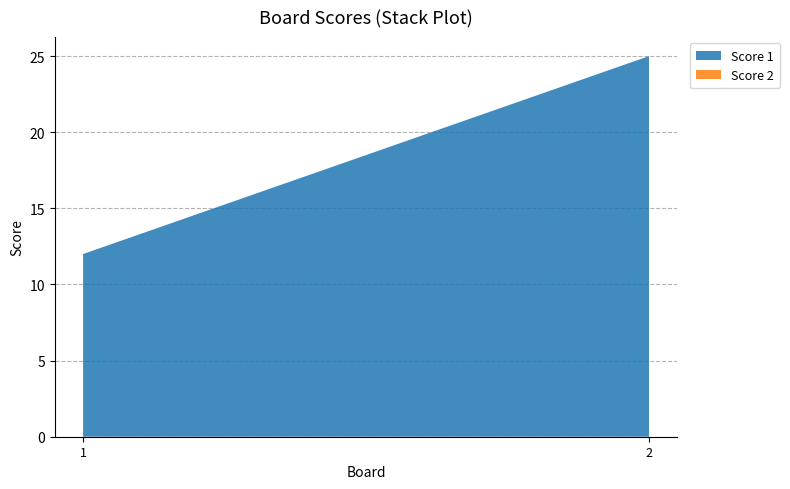

Reading right to left, what are all the values shown in this chart?

Score 1: 25	12
Score 2: 0	0